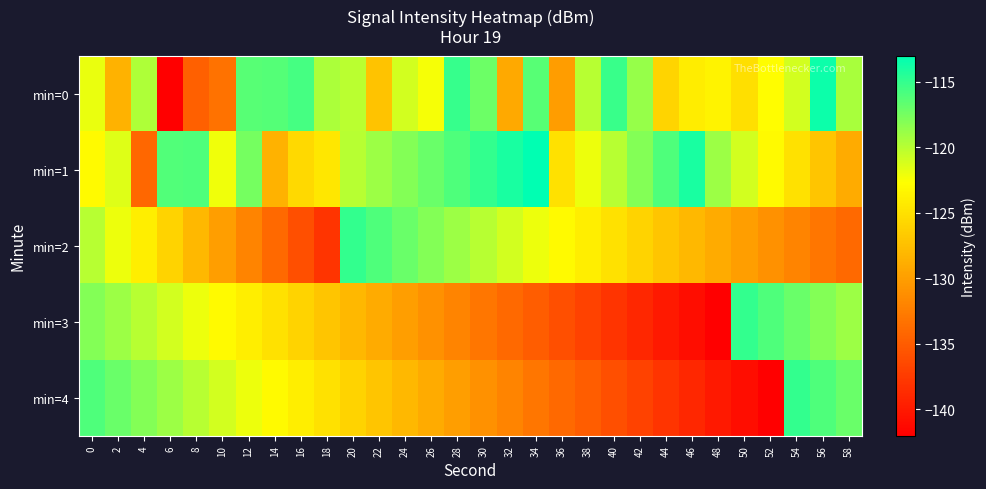

Which series has the largest range (max minus min)?

min=0